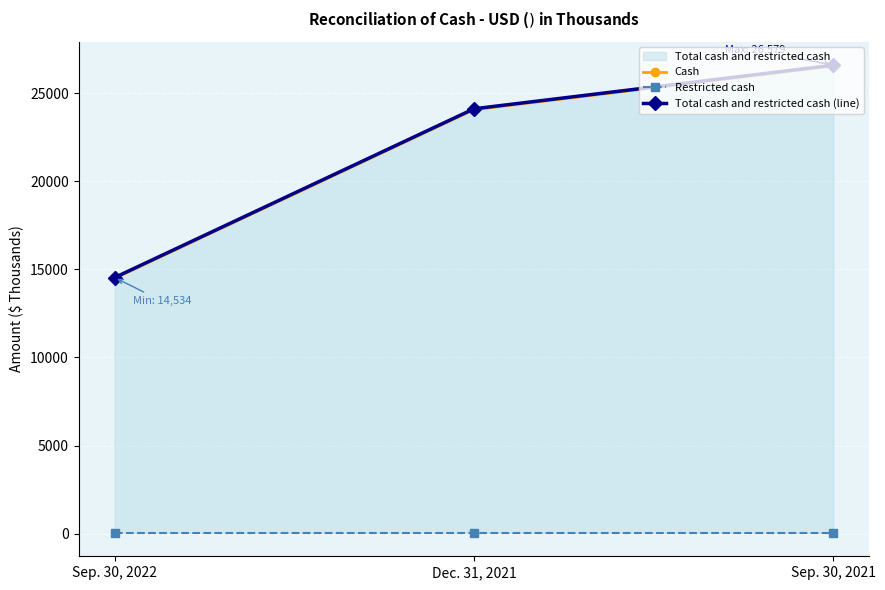

What is the average value of the Restricted cash series?

50